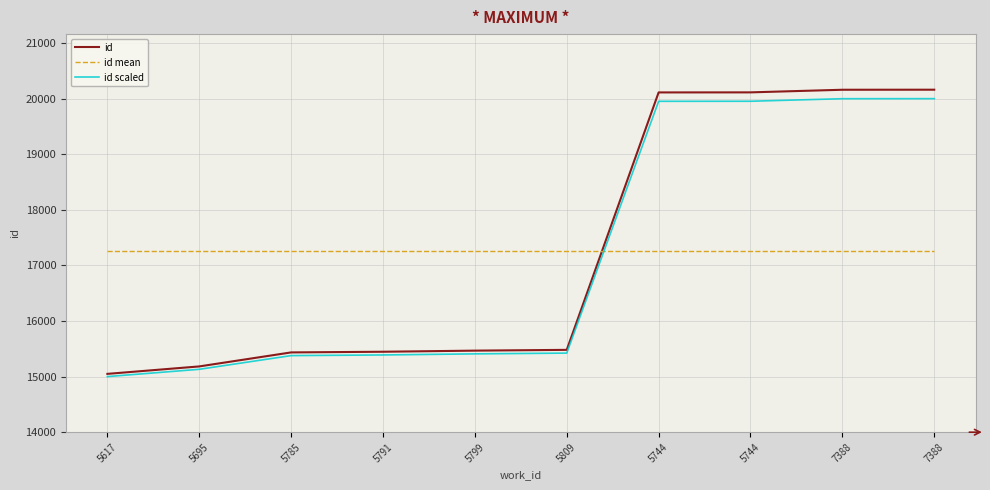

How many lines are shown in the chart?

3